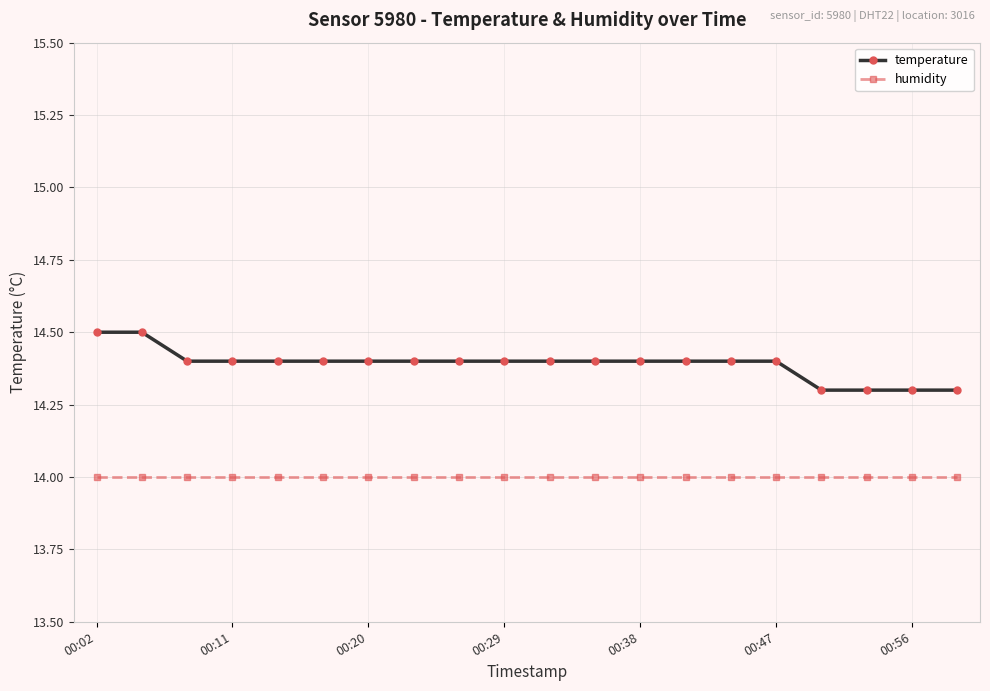

Which series has the largest range (max minus min)?

temperature